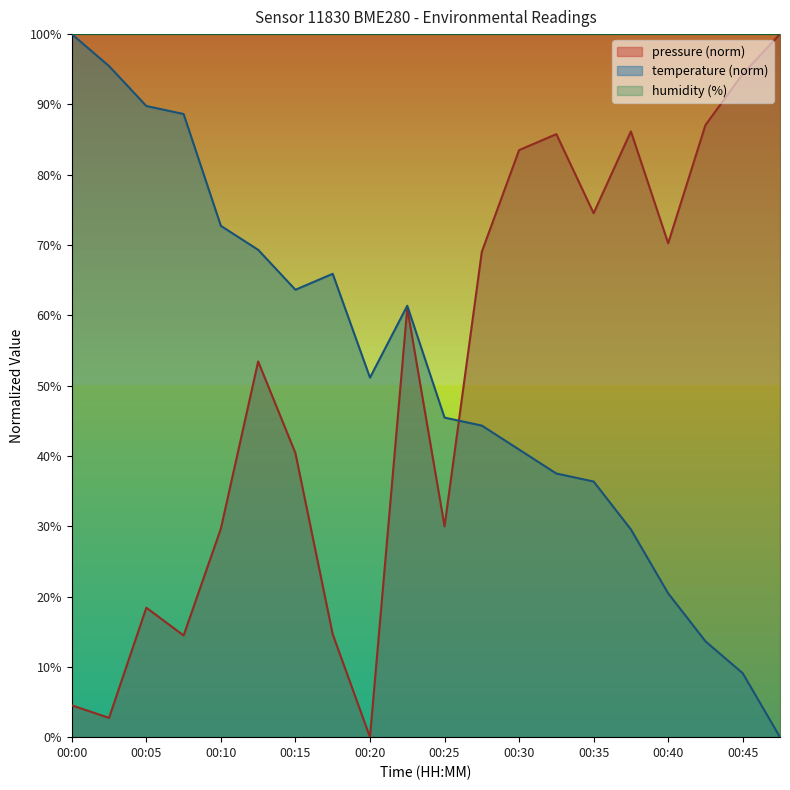

The temperature series shows 20.5 at 00:40. True or false?

True